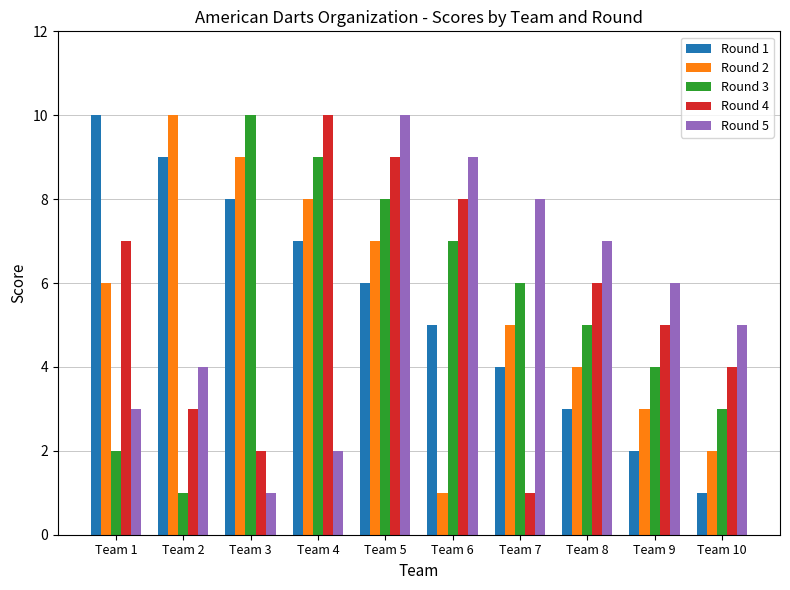

At which label is Round 1 closest to 5?

Team 6